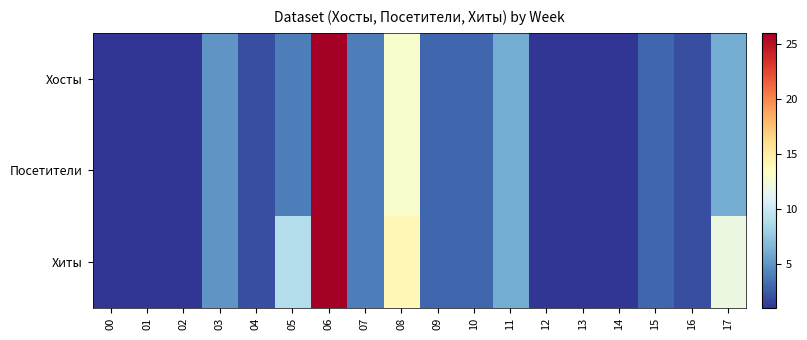

At how many categories does at least one series exceed 21?

1